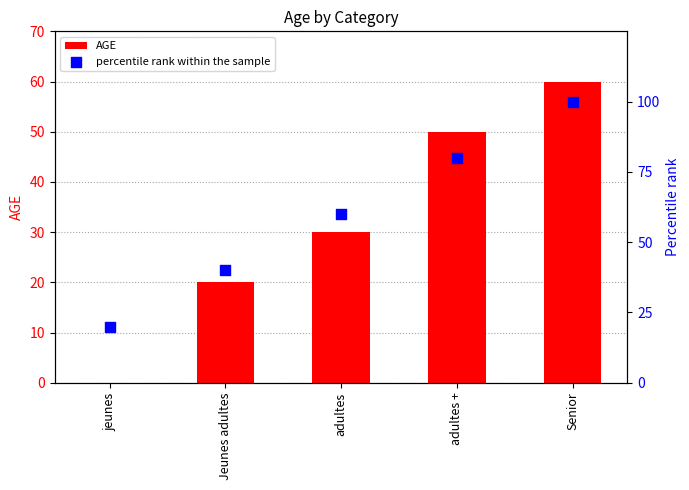

At which category is the sum across all series the highest?

Senior